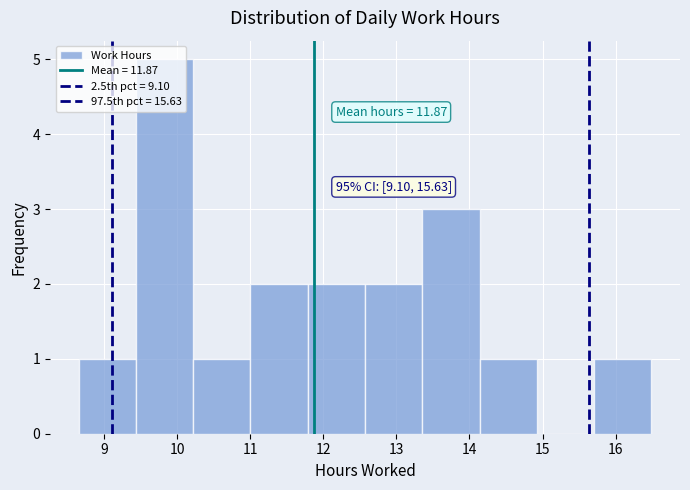

Which range on the x-axis has the tallest bar?

9.4 to 10.2